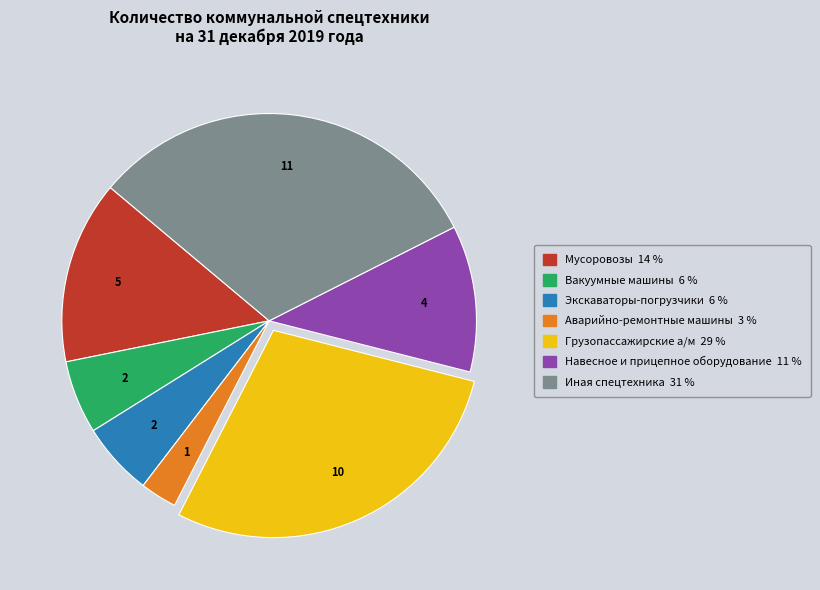

Count the number of slices in the pie.

7